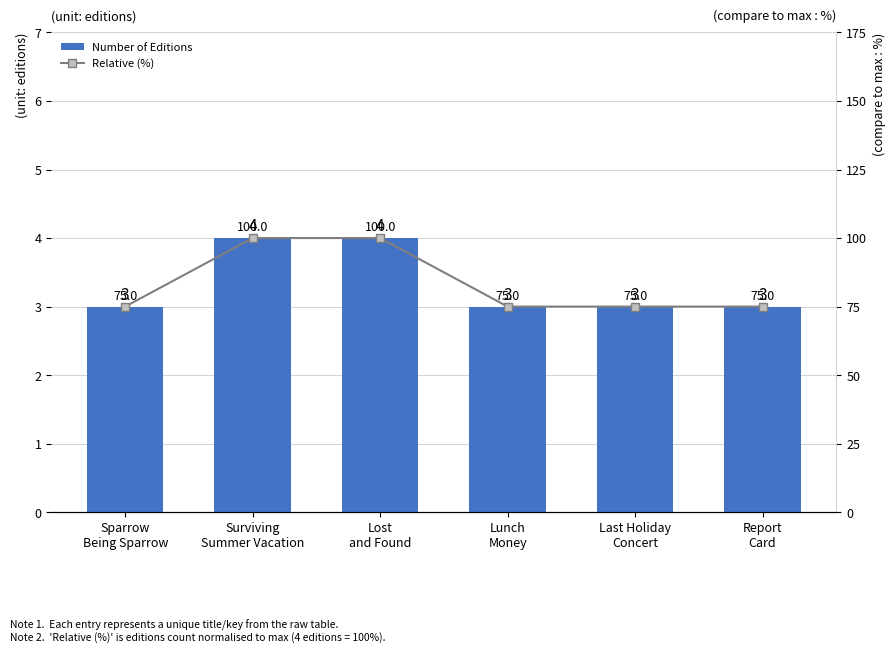

The Number of Editions series shows 4 at Last Holiday
Concert. True or false?

False